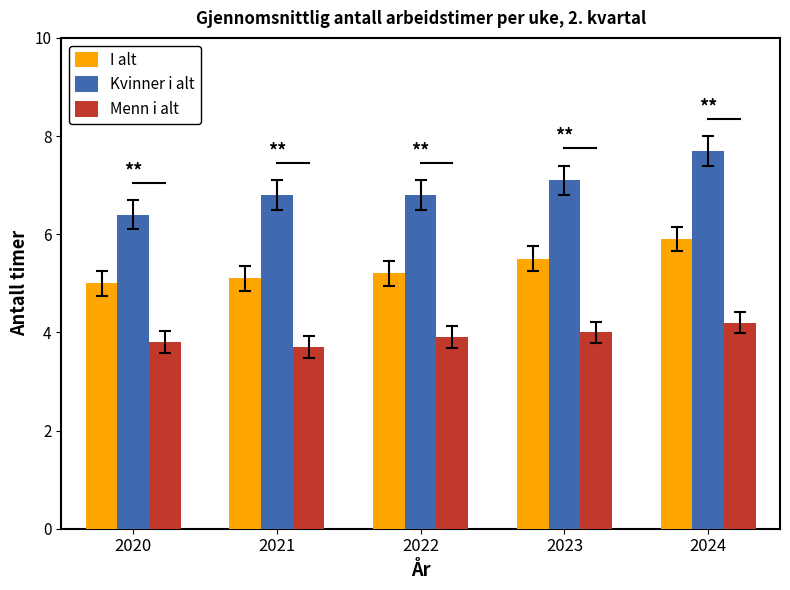

True or false: Kvinner i alt has a value of 6.8 at 2021.

True